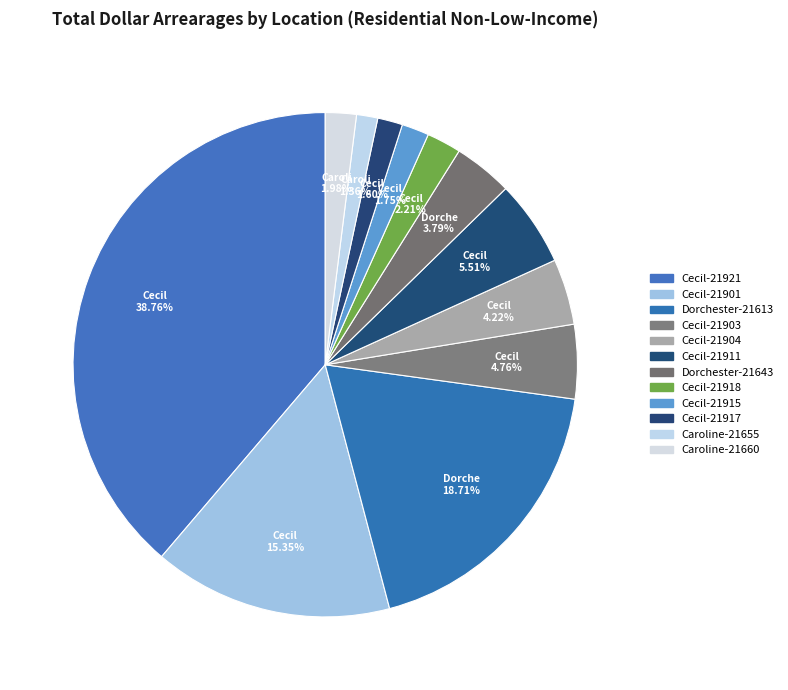

Count the number of slices in the pie.

12